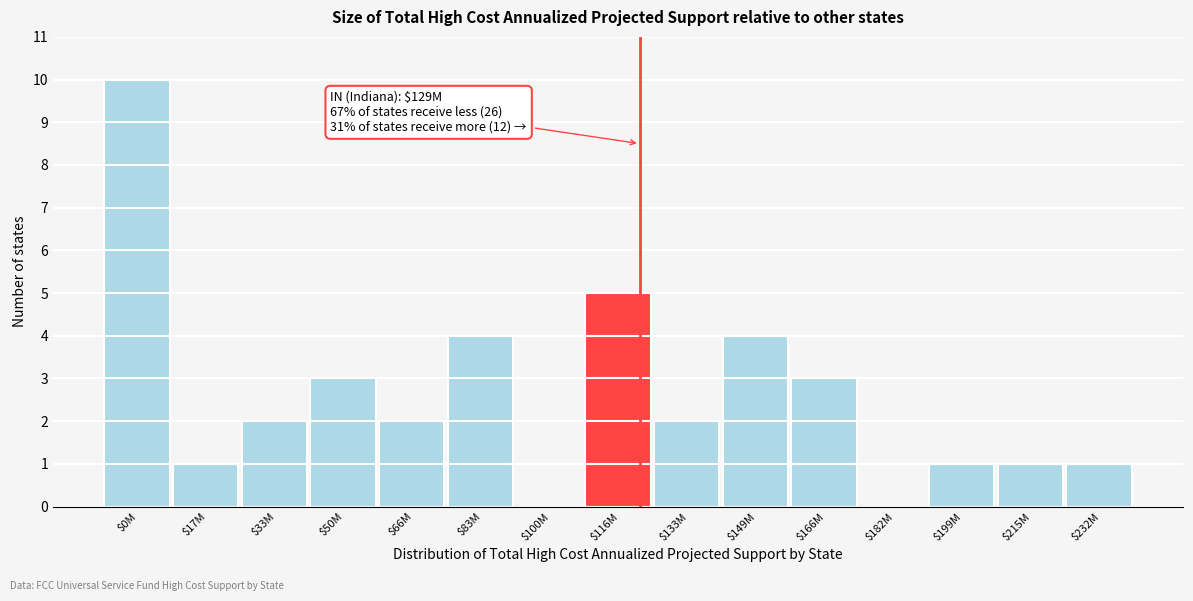

The chart shows a value of 2 at $33M. True or false?

True